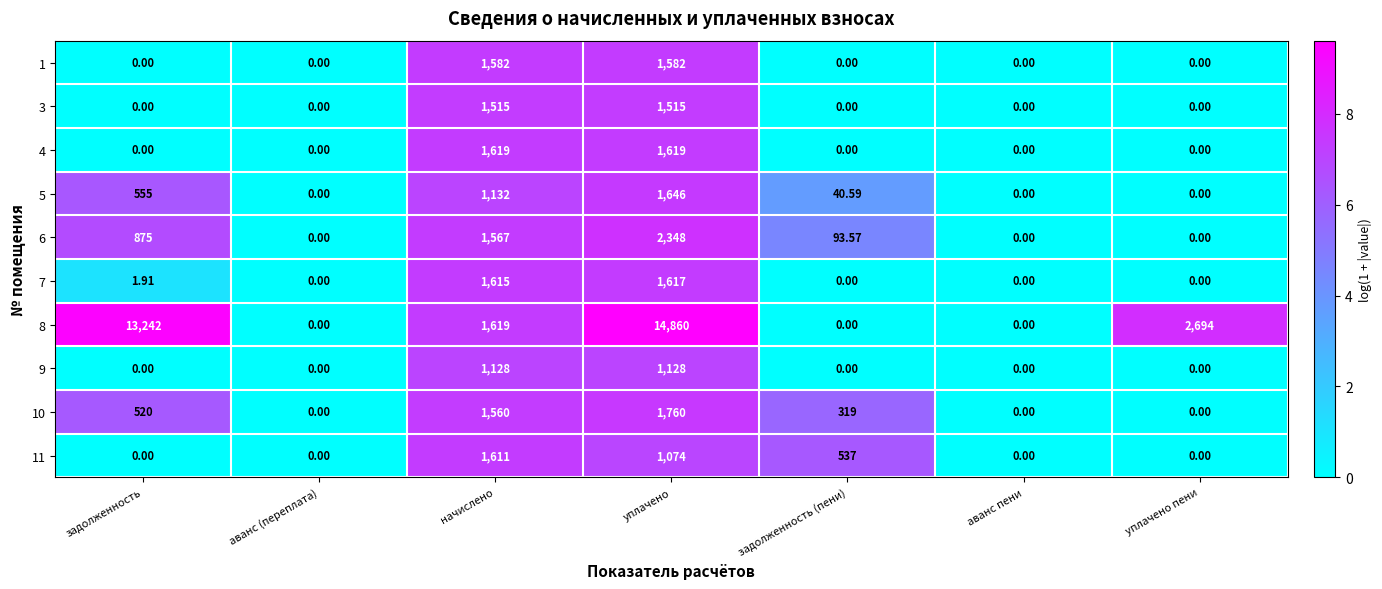

What is the difference between the highest and lowest values at задолженность?

13242.0